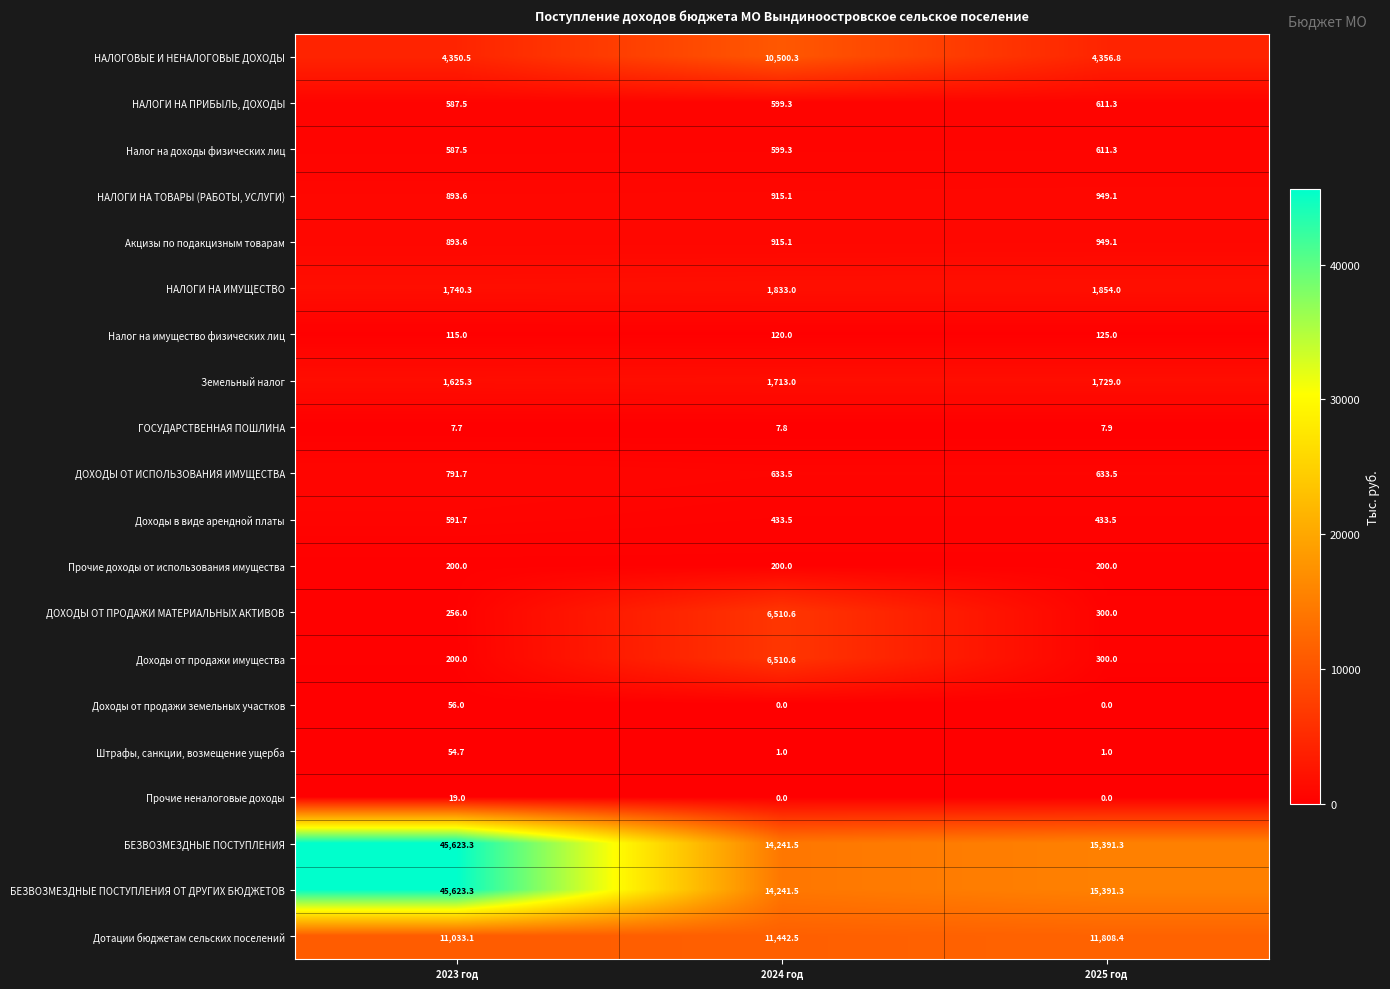

What is the spread (max minus min) of values at 2023 год?

45615.6